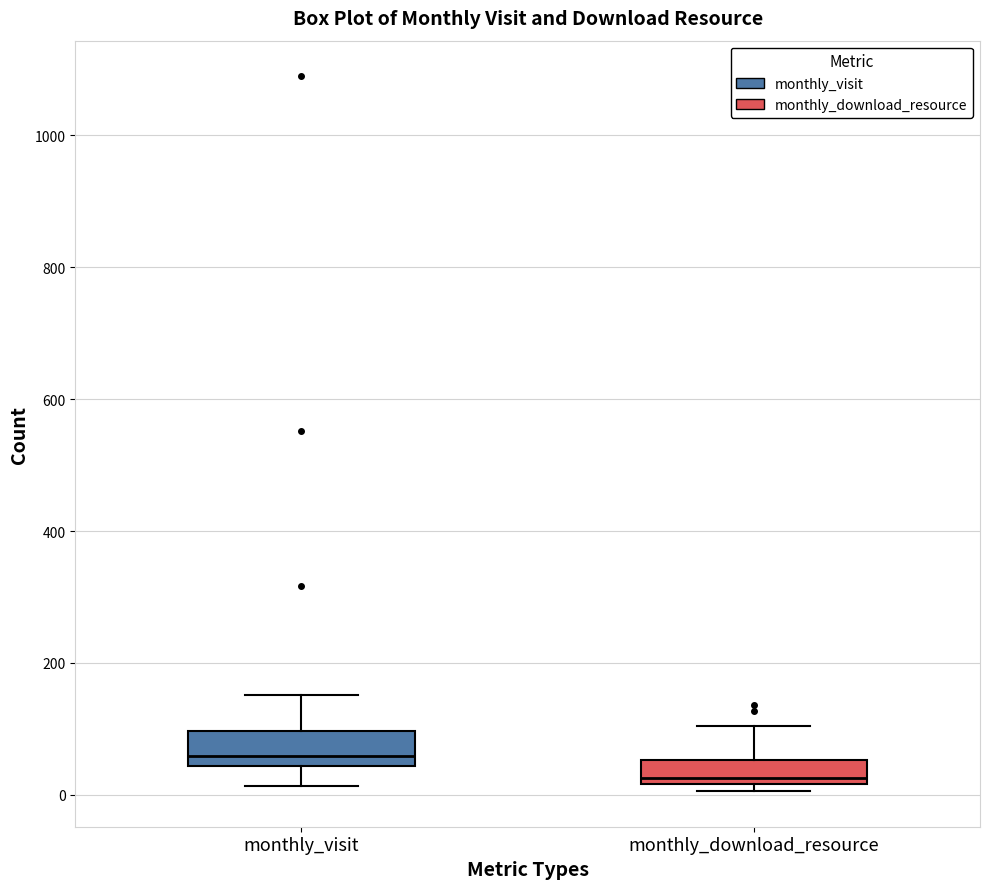

Which box's median line is the lowest?

monthly_download_resource